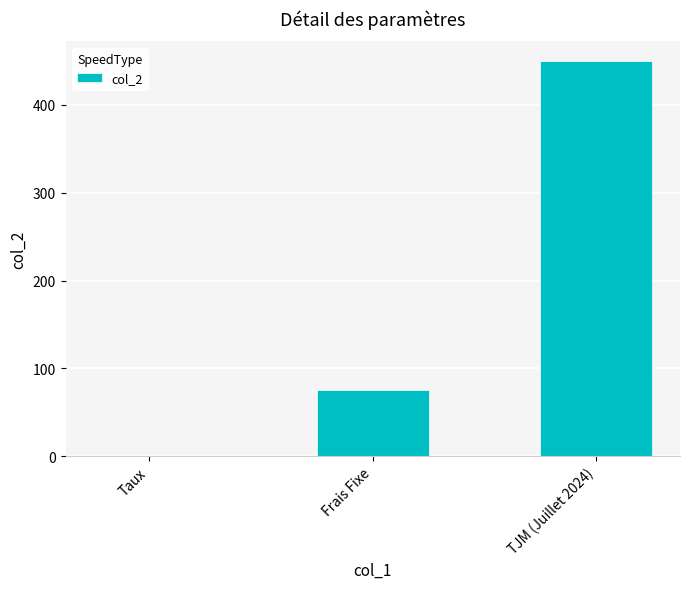

What value does the data have at TJM (Juillet 2024)?

450.0